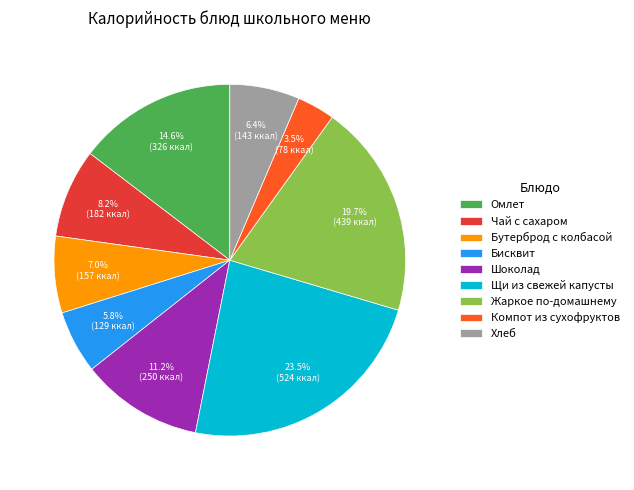

To the nearest percent, what is the difference between the Хлеб and Бисквит slice percentages?

1%